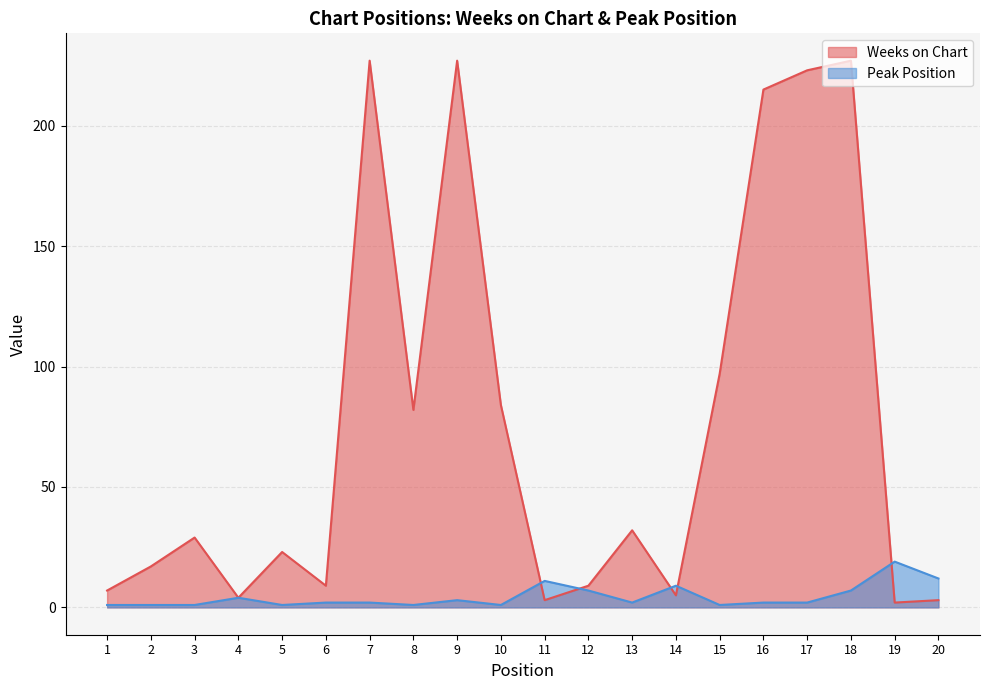

Does the chart have visible grid lines?

Yes